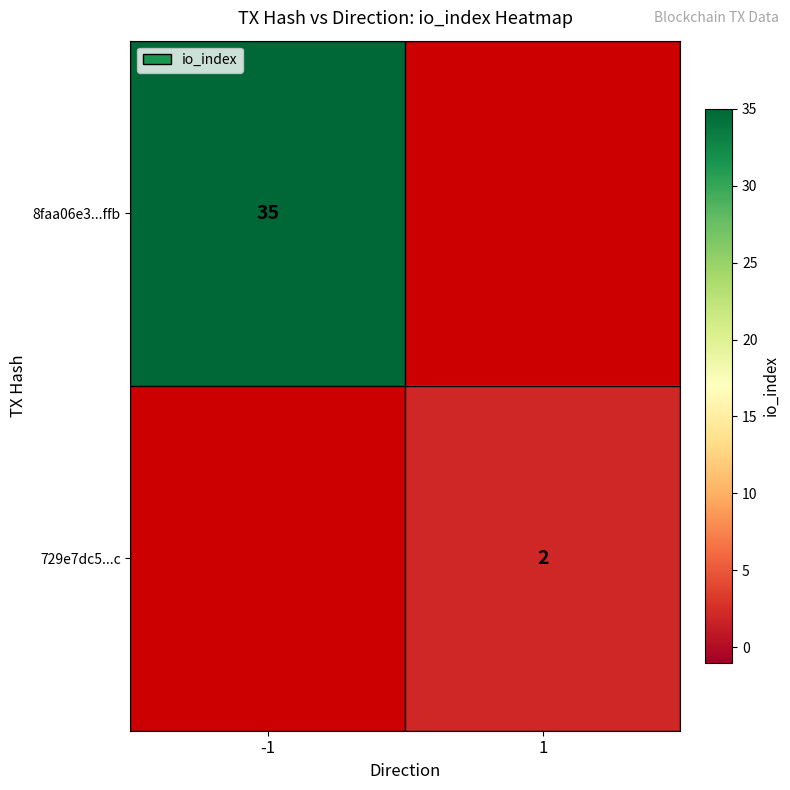

Between -1 and 1, which is larger?

1